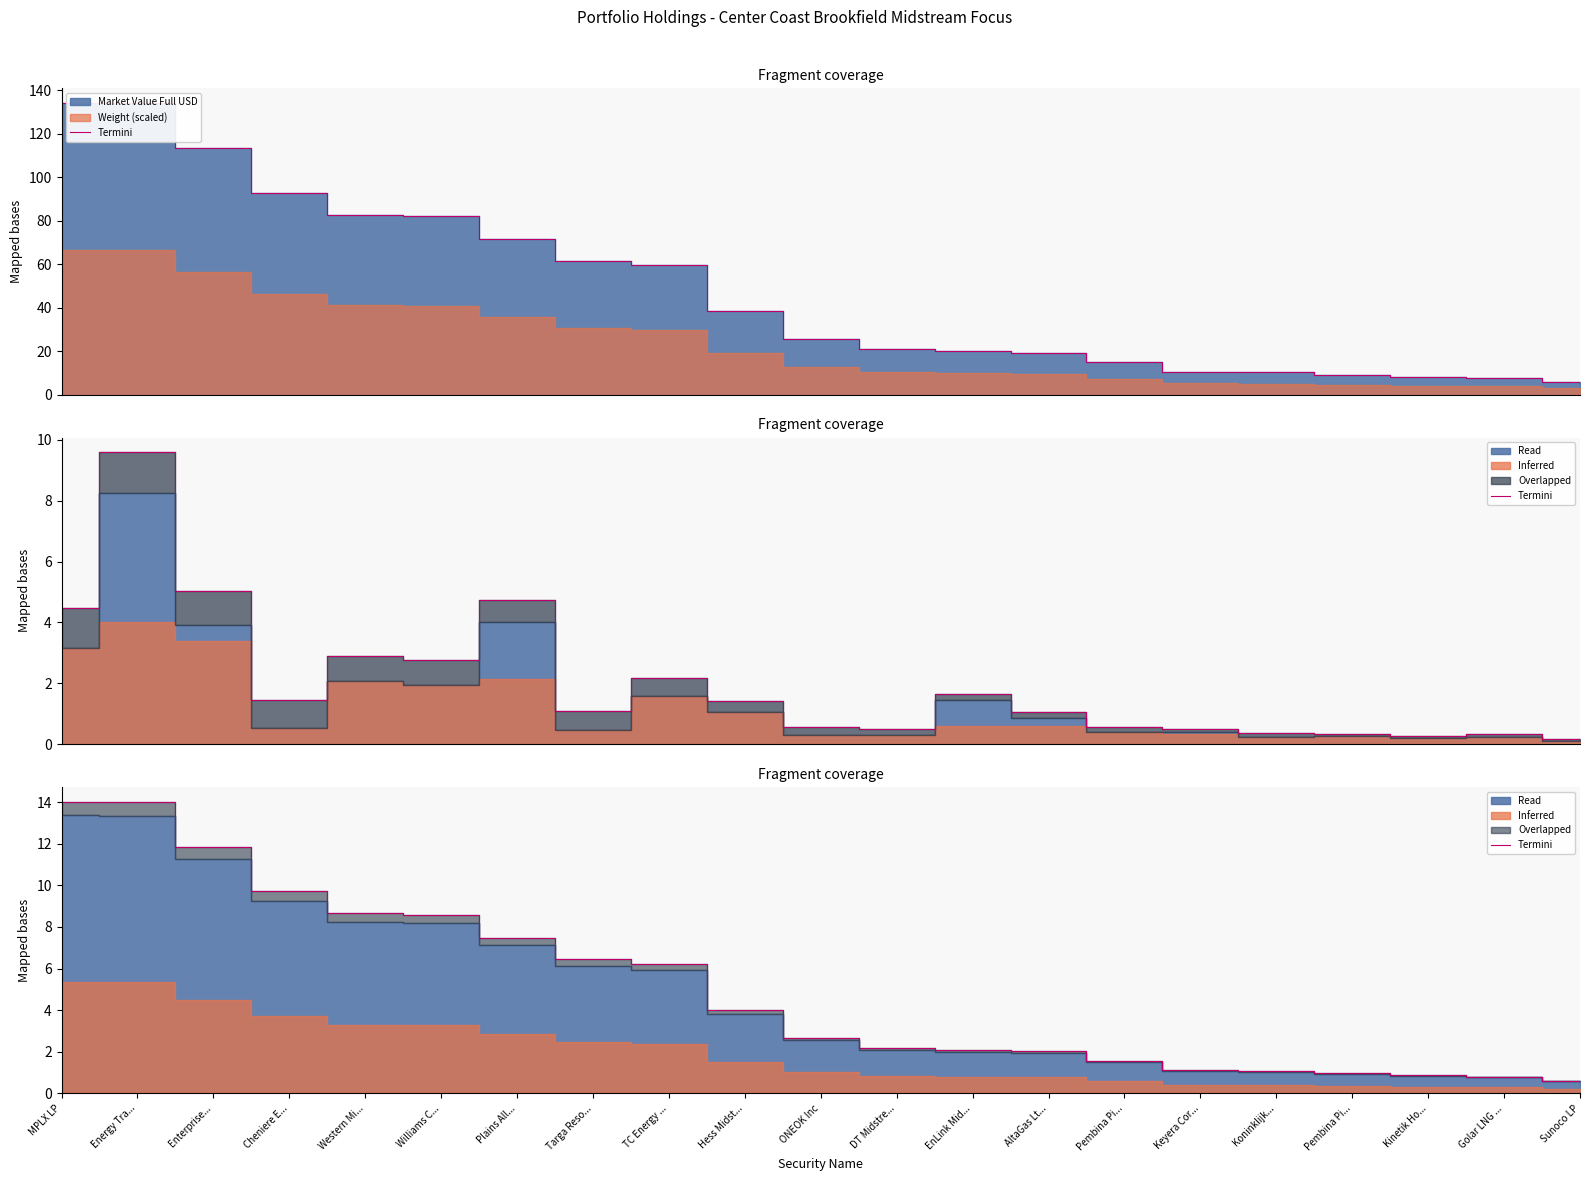

What is the sum of the values at Pembina Pi... and Enterprise...?

12.8